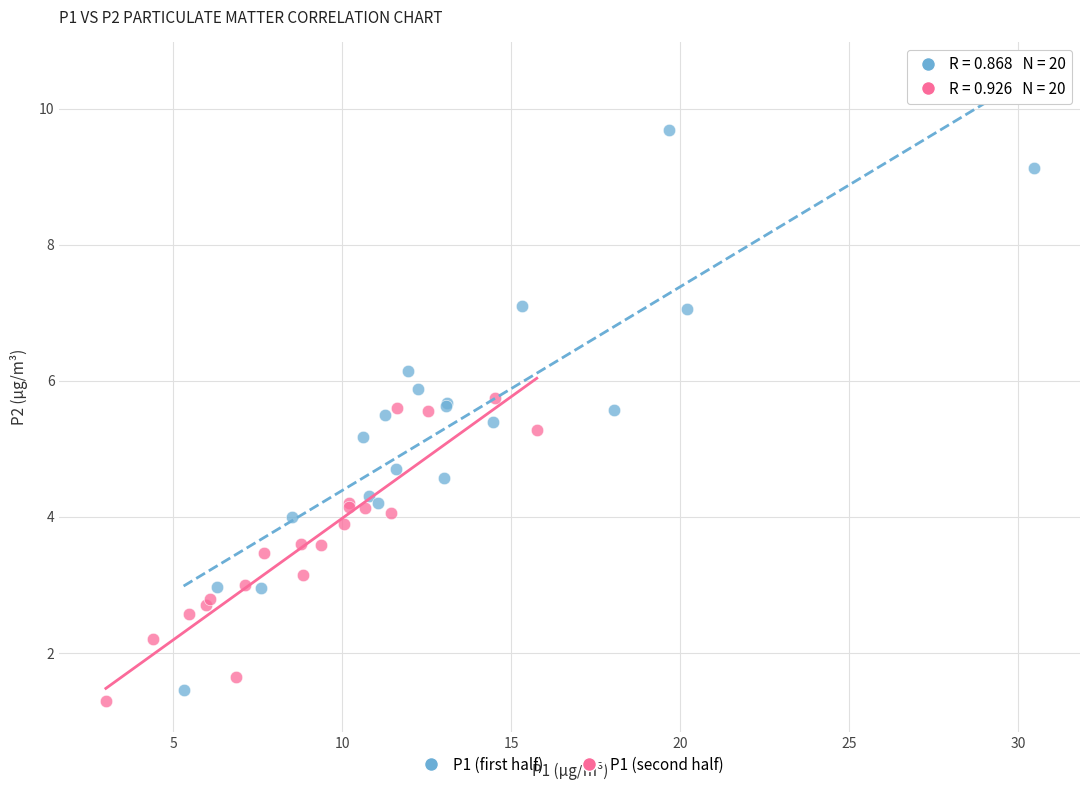

Which series contains the highest Y value?

P1 (first half)